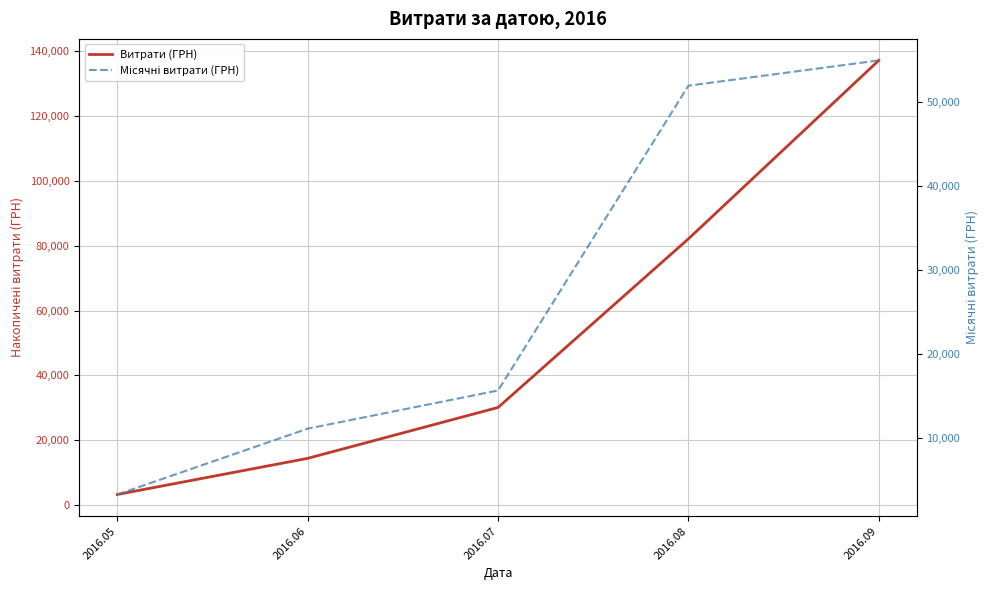

What is the maximum value shown in the chart?

137124.8